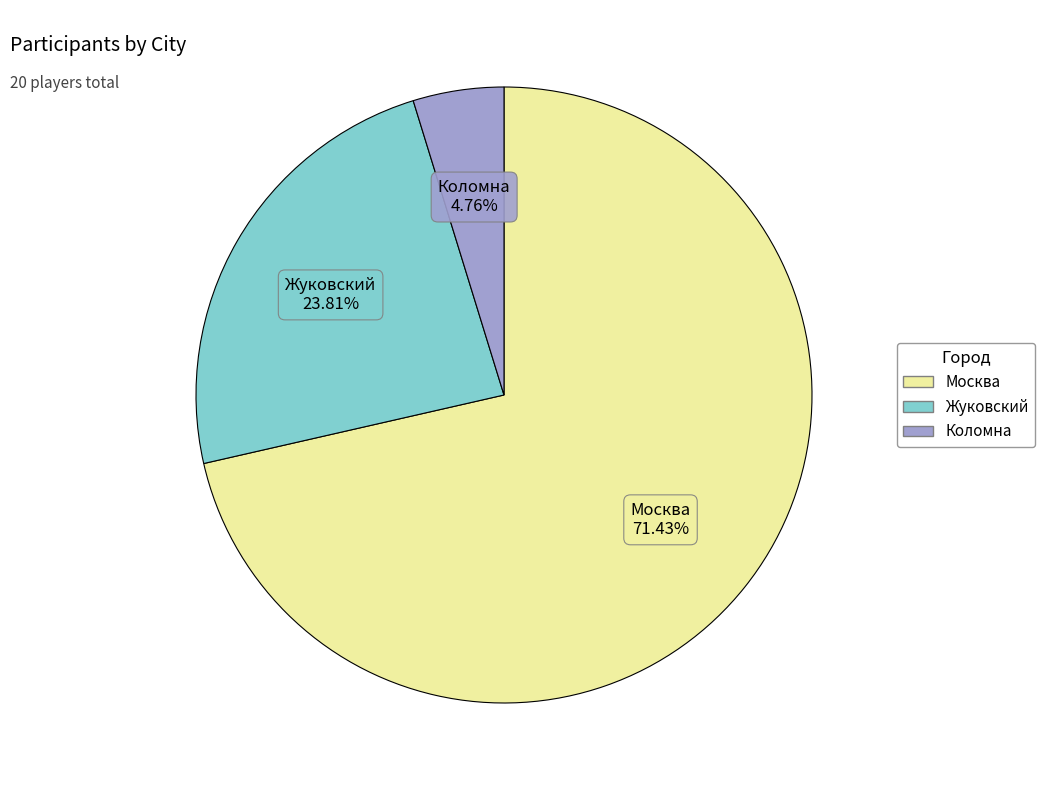

Which category has the smallest portion of the pie?

Коломна